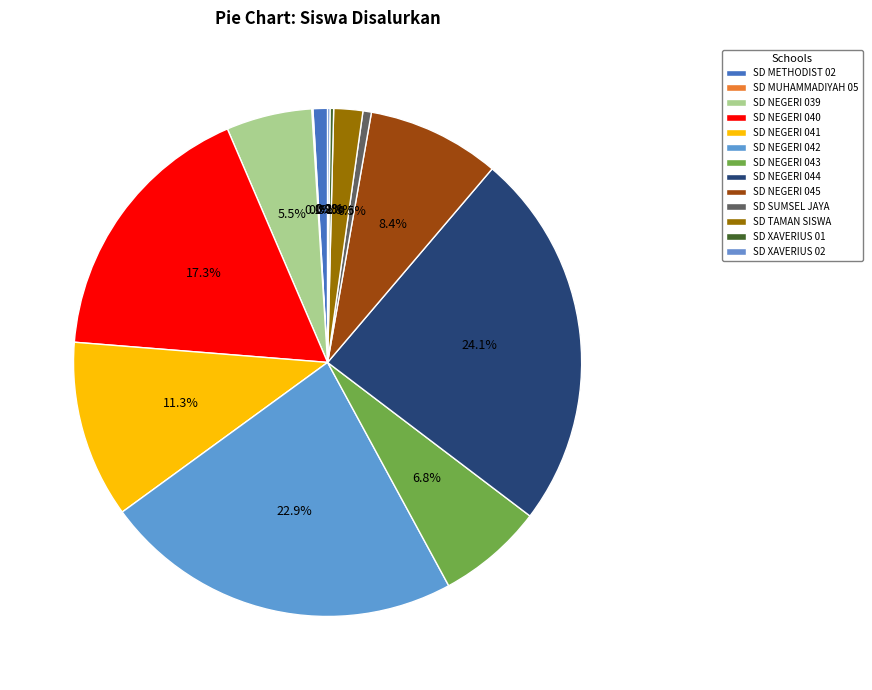

How many segments does this pie chart have?

13